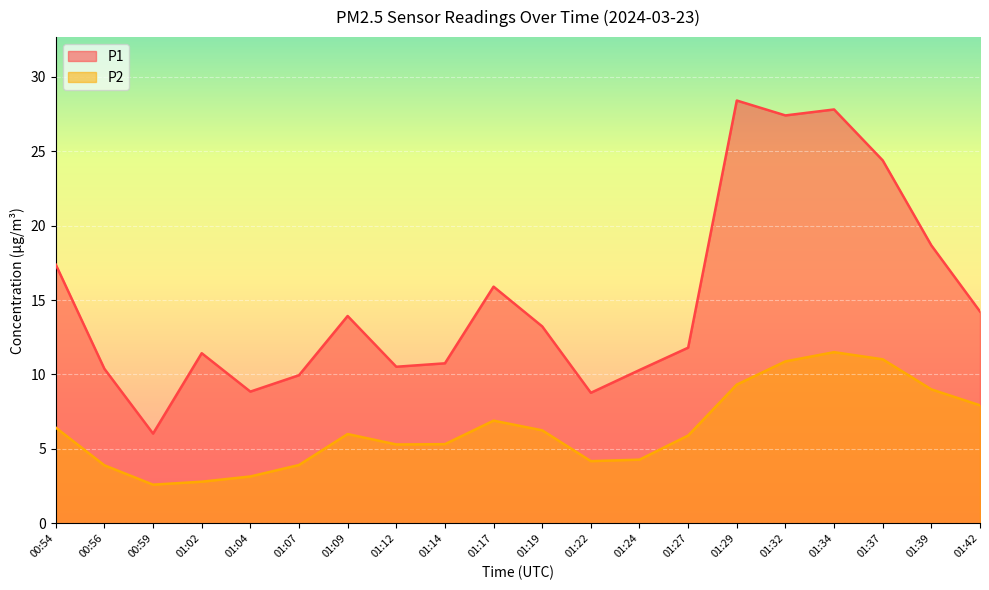

At which category does the chart reach its minimum across all series?

00:59